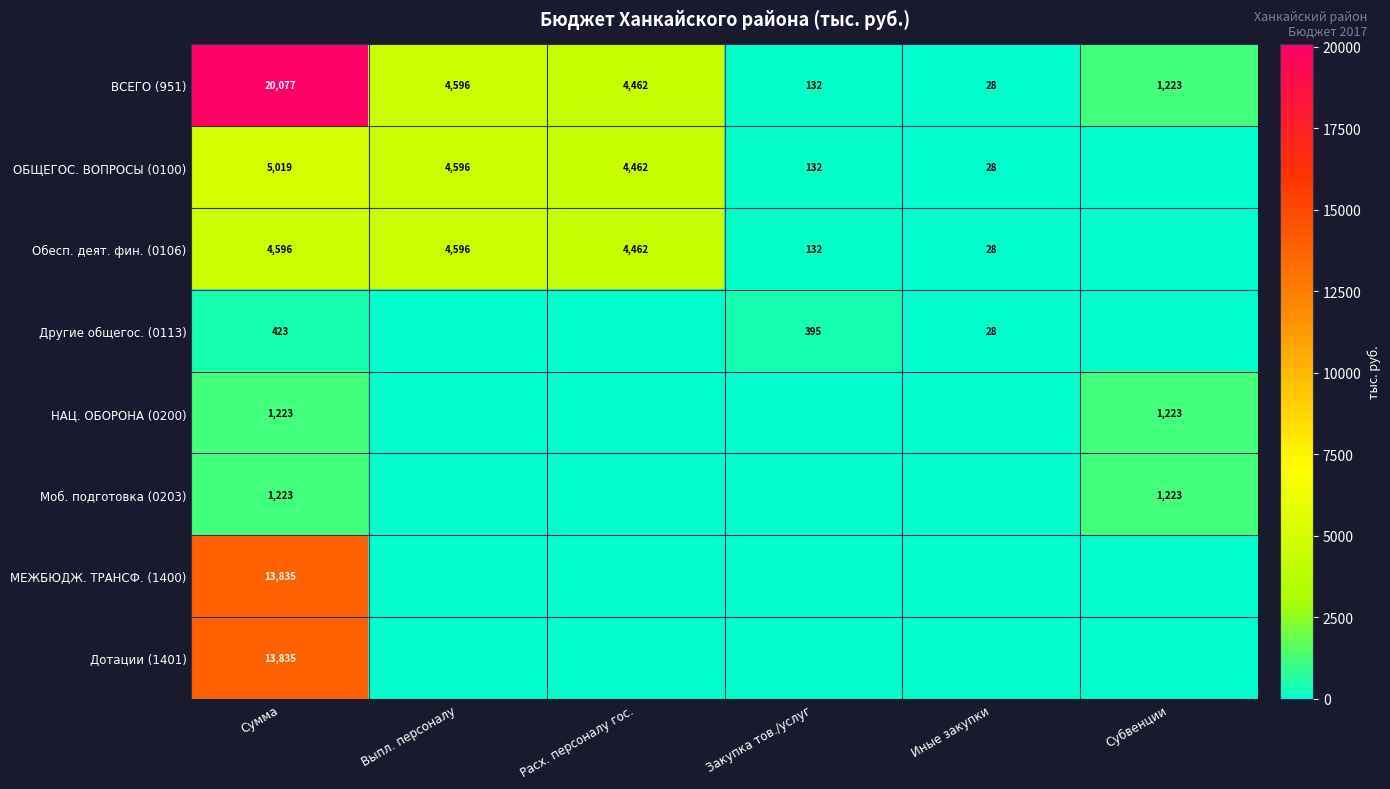

What is the total value across all series at Закупка тов./услуг?

792.2